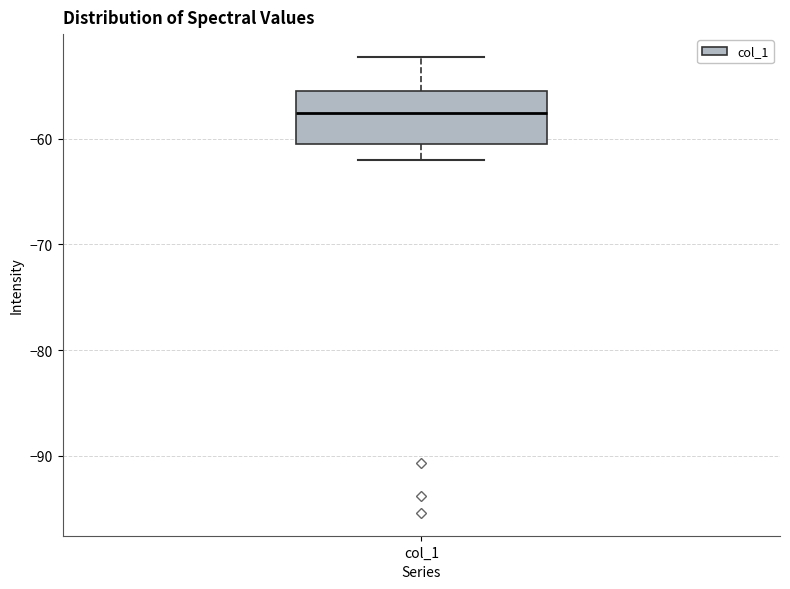

Where does the median line of the box for col_1 sit on the y-axis? The values are not printed on the chart, so give them approximately, as read against the axis.

-58